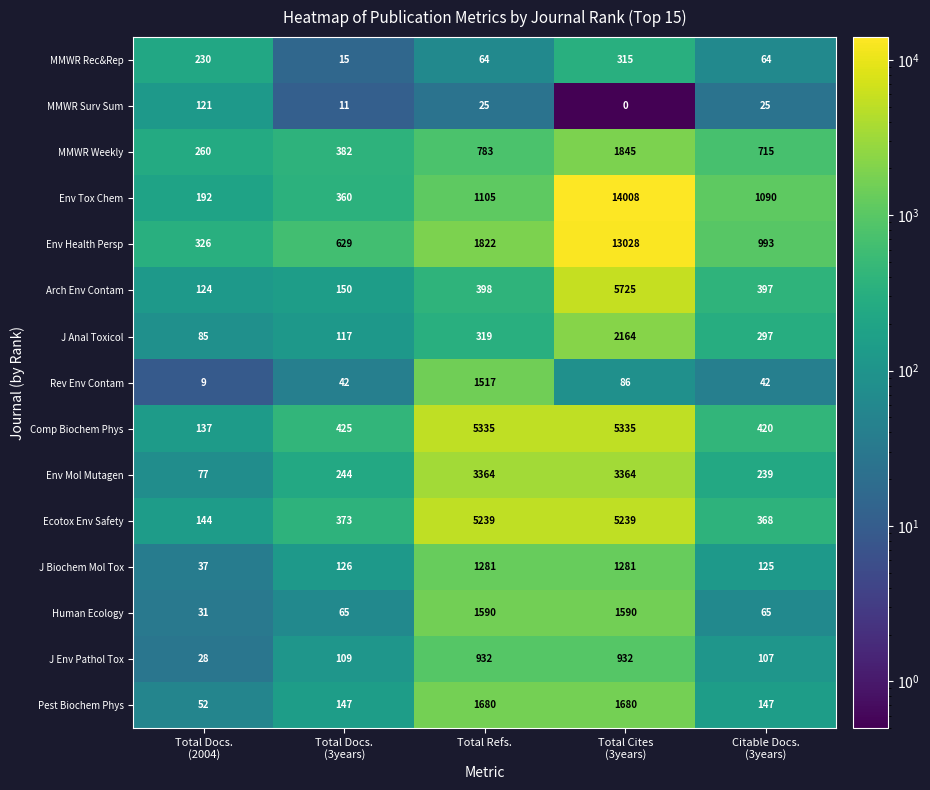

How many distinct data groups are displayed?

15